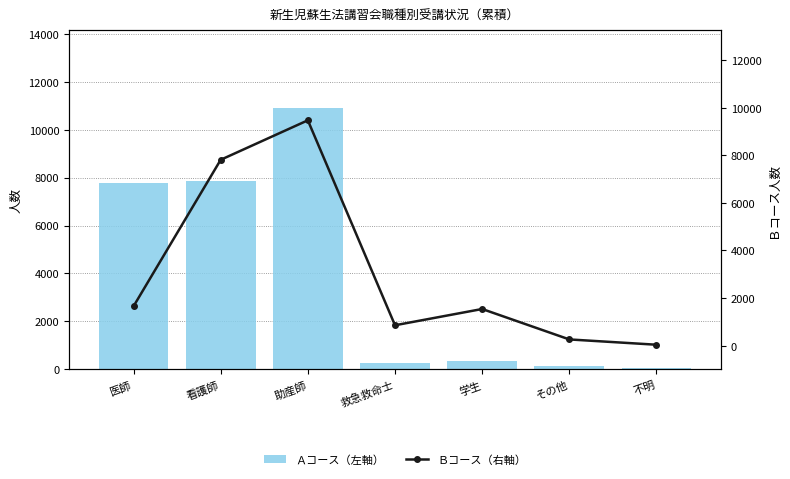

What is the sum of all Ａコース（左軸） values?

27306